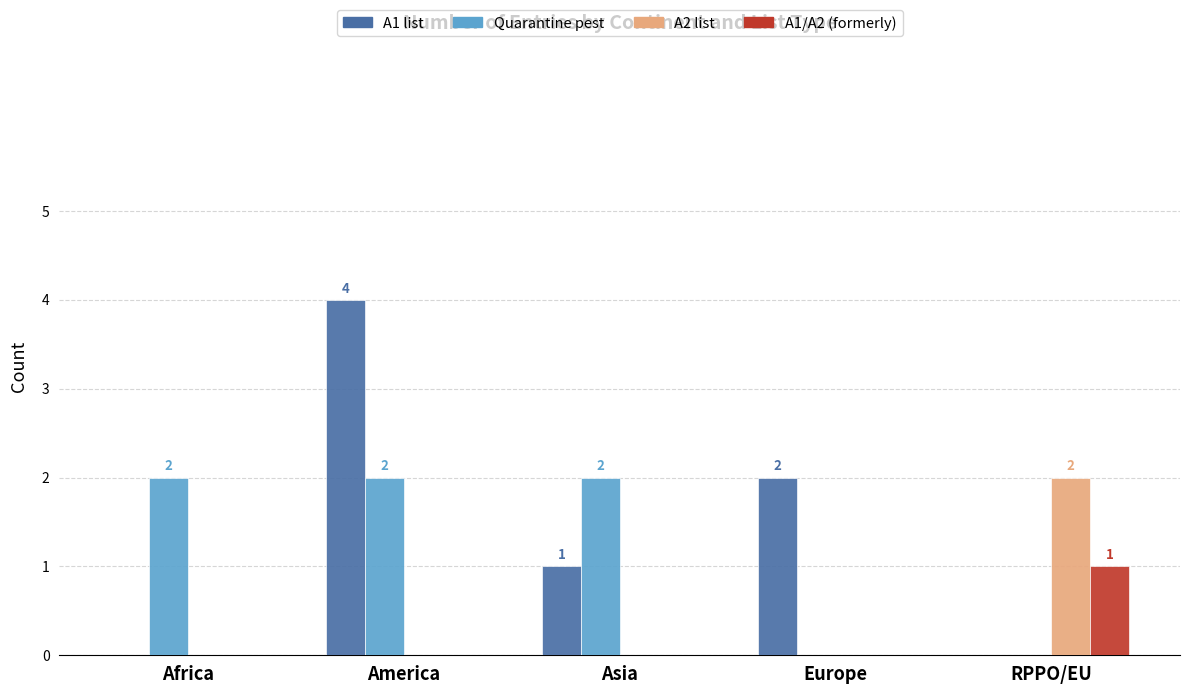

Which category has the highest value in the A1/A2 (formerly) series?

RPPO/EU